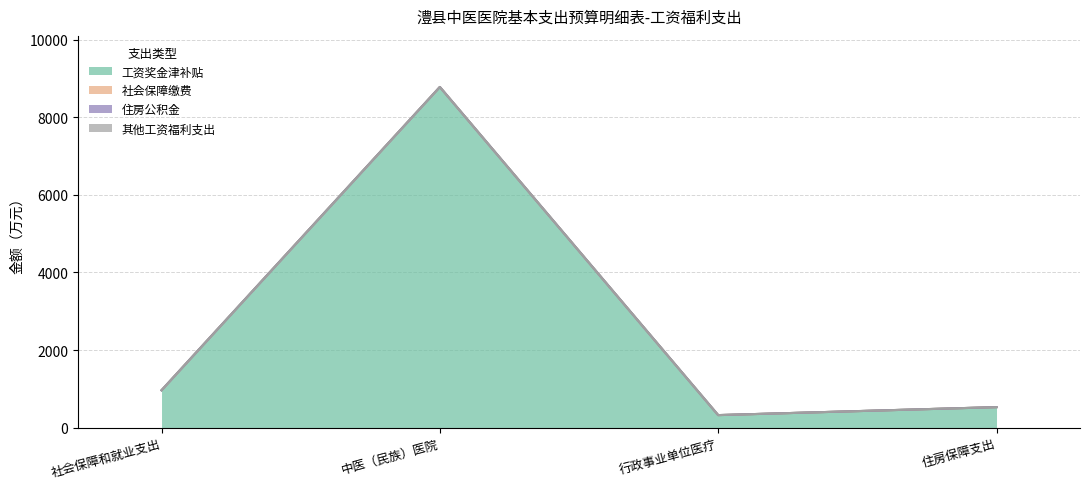

Does the chart display data point markers on the line(s)?

No